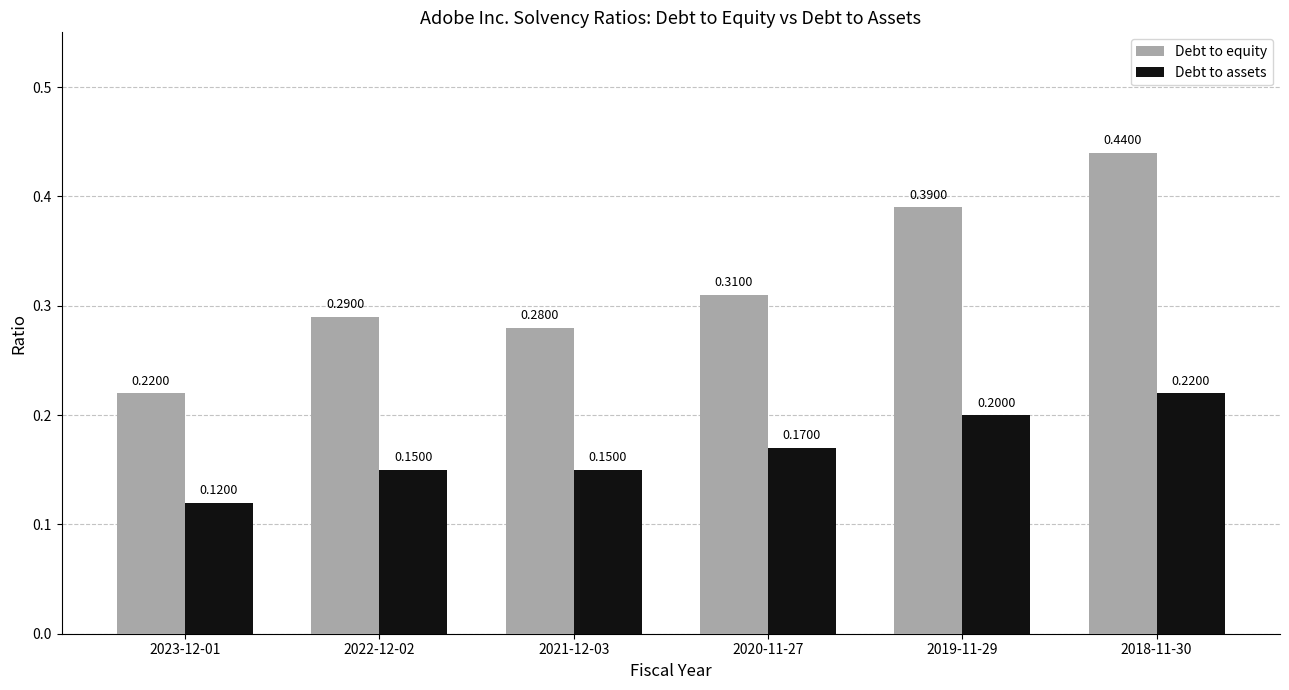

Which series changed the most between 2022-12-02 and 2019-11-29?

Debt to equity